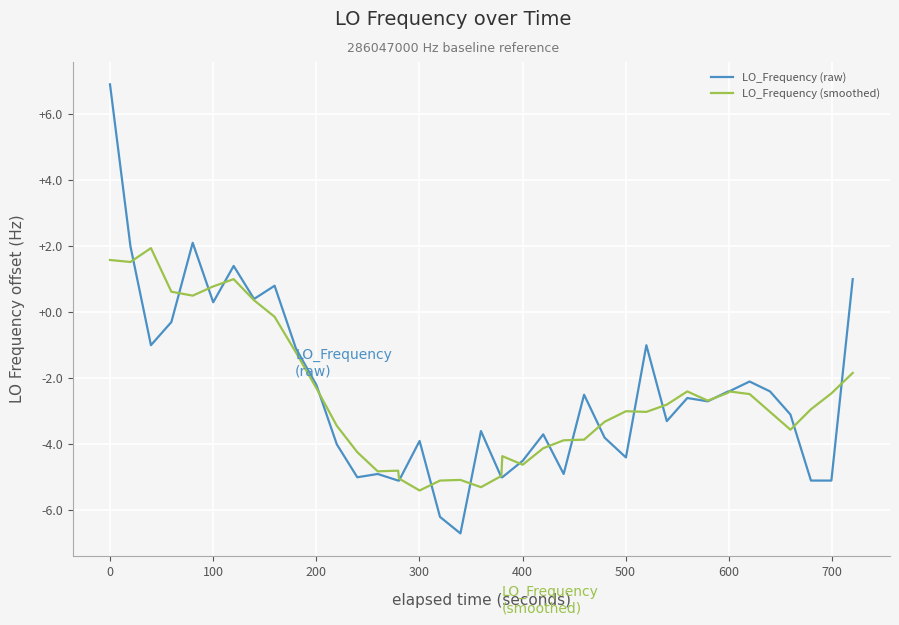

List the series in order of their peak value, lowest first.

LO_Frequency (smoothed), LO_Frequency (raw)